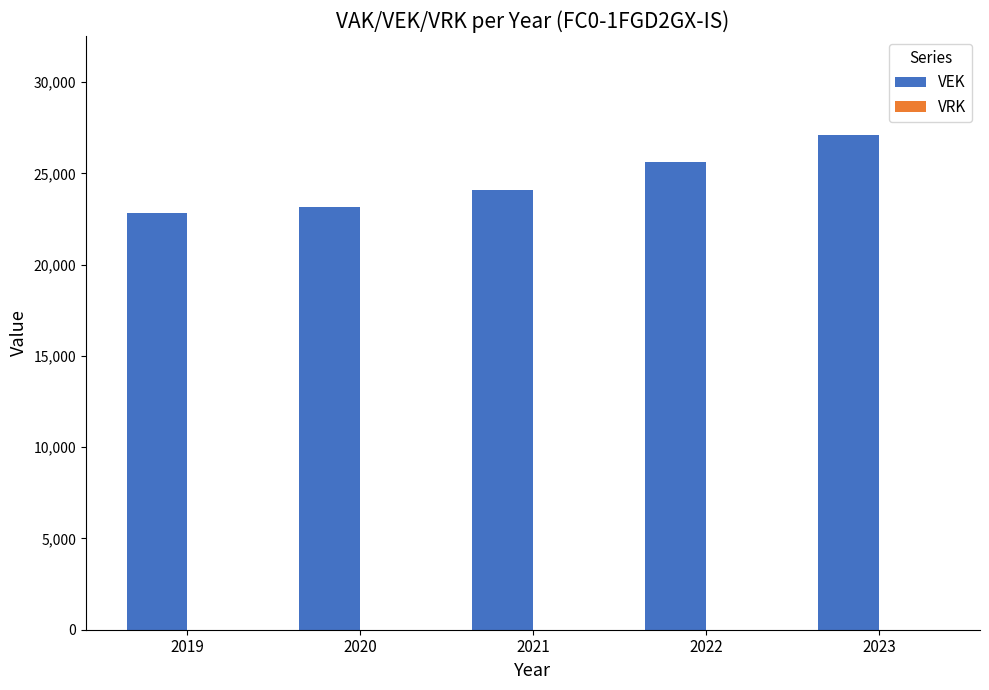

Which has a higher value, 2021 or 2019?

2021